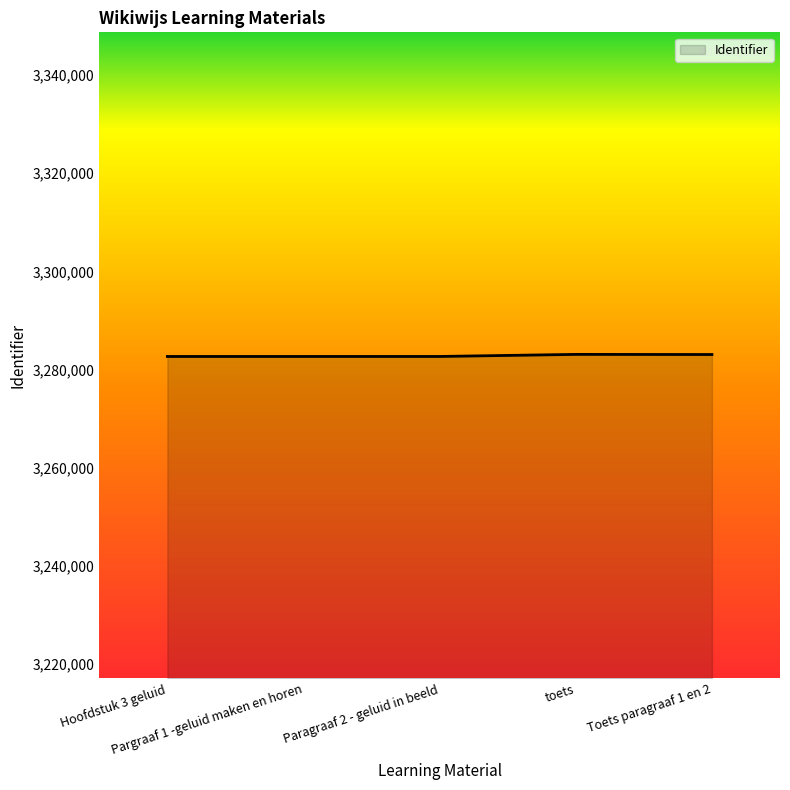

The chart shows a value of 3282649 at Hoofdstuk 3 geluid. True or false?

True